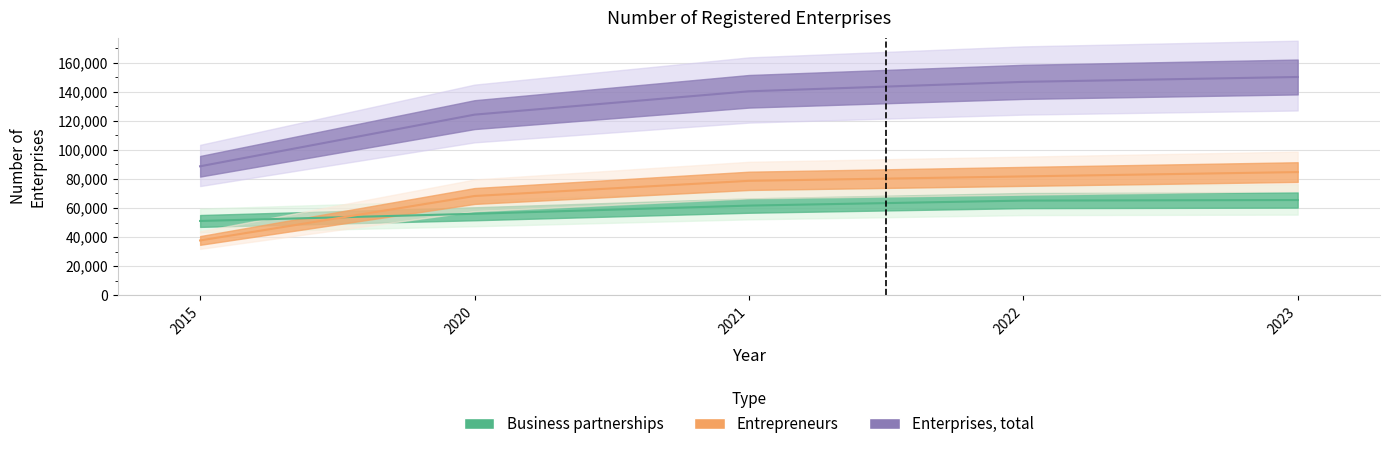

True or false: Enterprises, total and Entrepreneurs intersect in this chart.

False